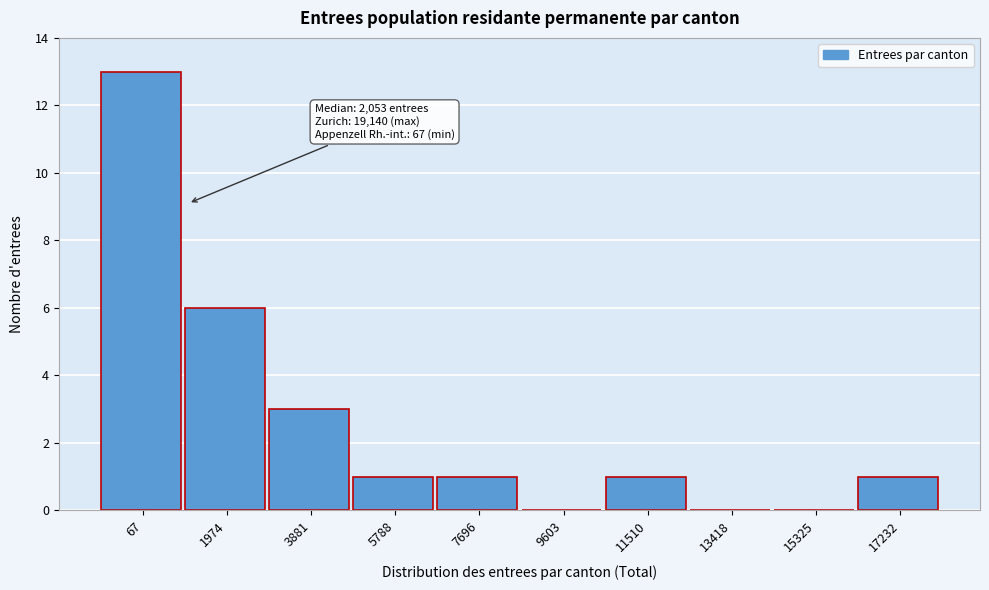

Reading right to left, what are all the values shown in this chart?

17232=1	15325=0	13418=0	11510=1	9603=0	7696=1	5788=1	3881=3	1974=6	67=13